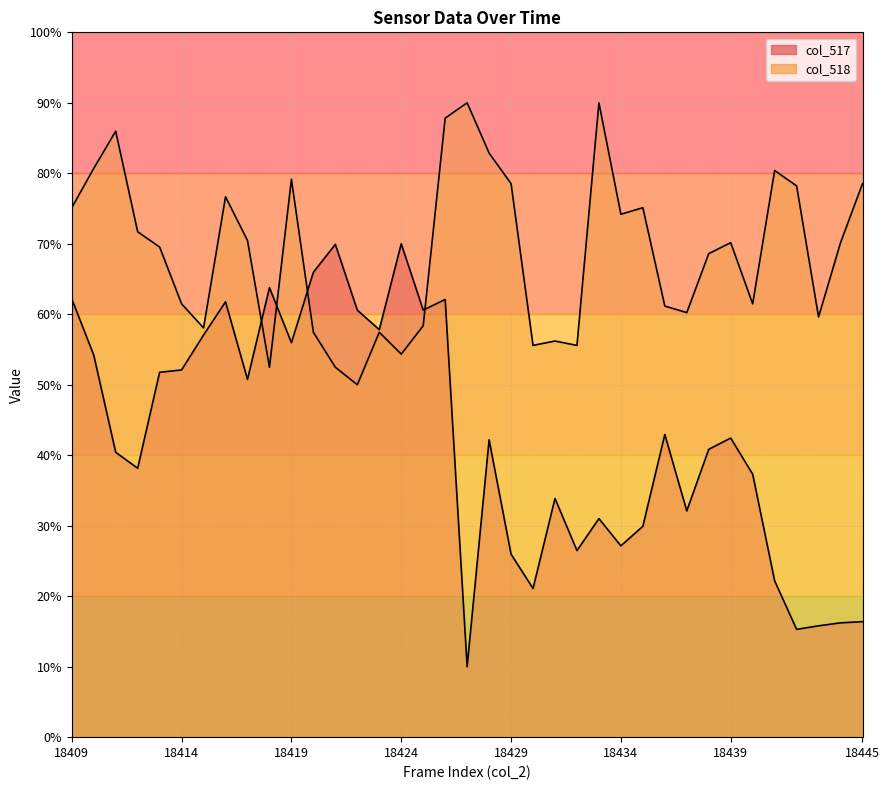

Read the col_517 value at 18435.

29.9